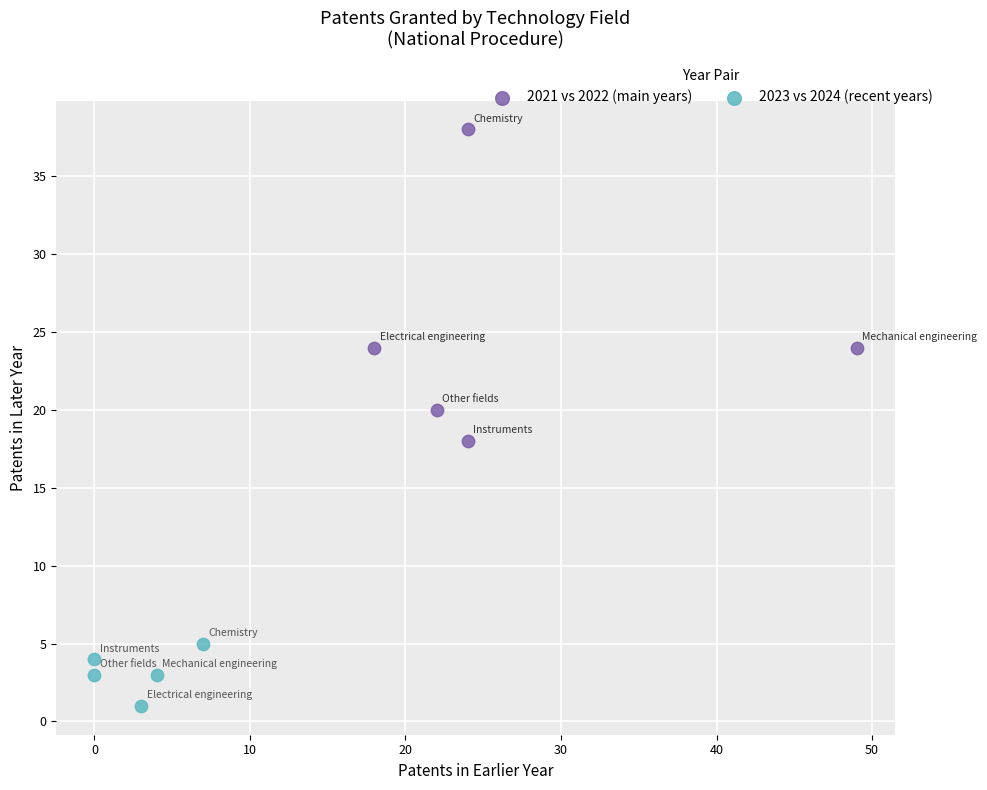

Which series reaches the maximum Y coordinate?

2021 vs 2022 (main years)